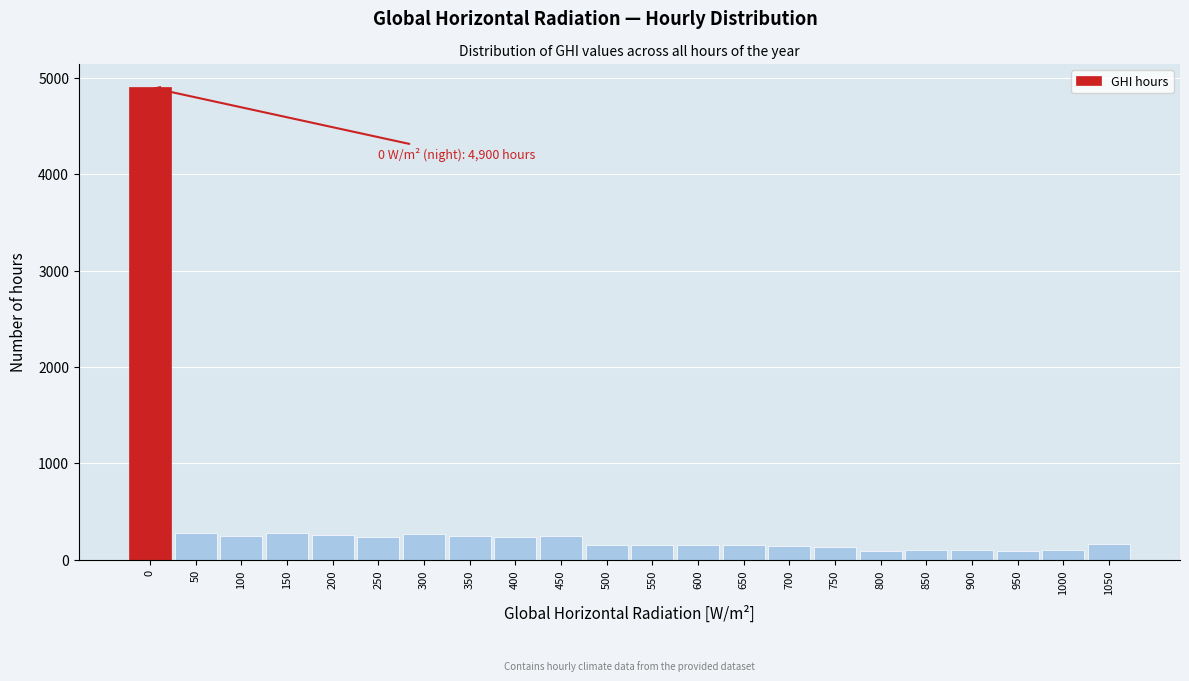

What is the average value?

398